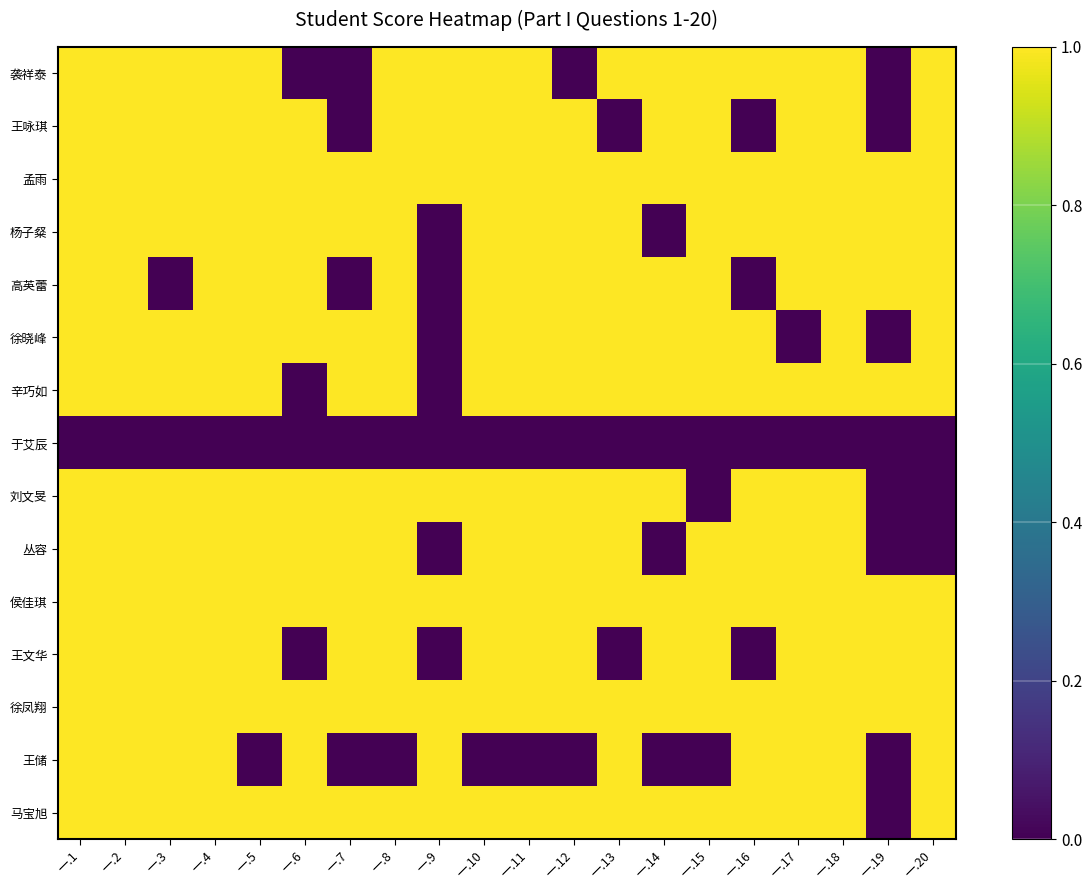

Reading left to right, what are all the values shown in this chart?

袭祥泰: 一.1=1	一.2=1	一.3=1	一.4=1	一.5=1	一.6=0	一.7=0	一.8=1	一.9=1	一.10=1	一.11=1	一.12=0	一.13=1	一.14=1	一.15=1	一.16=1	一.17=1	一.18=1	一.19=0	一.20=1
王咏琪: 一.1=1	一.2=1	一.3=1	一.4=1	一.5=1	一.6=1	一.7=0	一.8=1	一.9=1	一.10=1	一.11=1	一.12=1	一.13=0	一.14=1	一.15=1	一.16=0	一.17=1	一.18=1	一.19=0	一.20=1
孟雨: 一.1=1	一.2=1	一.3=1	一.4=1	一.5=1	一.6=1	一.7=1	一.8=1	一.9=1	一.10=1	一.11=1	一.12=1	一.13=1	一.14=1	一.15=1	一.16=1	一.17=1	一.18=1	一.19=1	一.20=1
杨子粲: 一.1=1	一.2=1	一.3=1	一.4=1	一.5=1	一.6=1	一.7=1	一.8=1	一.9=0	一.10=1	一.11=1	一.12=1	一.13=1	一.14=0	一.15=1	一.16=1	一.17=1	一.18=1	一.19=1	一.20=1
高英蕾: 一.1=1	一.2=1	一.3=0	一.4=1	一.5=1	一.6=1	一.7=0	一.8=1	一.9=0	一.10=1	一.11=1	一.12=1	一.13=1	一.14=1	一.15=1	一.16=0	一.17=1	一.18=1	一.19=1	一.20=1
徐晓峰: 一.1=1	一.2=1	一.3=1	一.4=1	一.5=1	一.6=1	一.7=1	一.8=1	一.9=0	一.10=1	一.11=1	一.12=1	一.13=1	一.14=1	一.15=1	一.16=1	一.17=0	一.18=1	一.19=0	一.20=1
辛巧如: 一.1=1	一.2=1	一.3=1	一.4=1	一.5=1	一.6=0	一.7=1	一.8=1	一.9=0	一.10=1	一.11=1	一.12=1	一.13=1	一.14=1	一.15=1	一.16=1	一.17=1	一.18=1	一.19=1	一.20=1
于艾辰: 一.1=0	一.2=0	一.3=0	一.4=0	一.5=0	一.6=0	一.7=0	一.8=0	一.9=0	一.10=0	一.11=0	一.12=0	一.13=0	一.14=0	一.15=0	一.16=0	一.17=0	一.18=0	一.19=0	一.20=0
刘文旻: 一.1=1	一.2=1	一.3=1	一.4=1	一.5=1	一.6=1	一.7=1	一.8=1	一.9=1	一.10=1	一.11=1	一.12=1	一.13=1	一.14=1	一.15=0	一.16=1	一.17=1	一.18=1	一.19=0	一.20=0
丛容: 一.1=1	一.2=1	一.3=1	一.4=1	一.5=1	一.6=1	一.7=1	一.8=1	一.9=0	一.10=1	一.11=1	一.12=1	一.13=1	一.14=0	一.15=1	一.16=1	一.17=1	一.18=1	一.19=0	一.20=0
侯佳琪: 一.1=1	一.2=1	一.3=1	一.4=1	一.5=1	一.6=1	一.7=1	一.8=1	一.9=1	一.10=1	一.11=1	一.12=1	一.13=1	一.14=1	一.15=1	一.16=1	一.17=1	一.18=1	一.19=1	一.20=1
王文华: 一.1=1	一.2=1	一.3=1	一.4=1	一.5=1	一.6=0	一.7=1	一.8=1	一.9=0	一.10=1	一.11=1	一.12=1	一.13=0	一.14=1	一.15=1	一.16=0	一.17=1	一.18=1	一.19=1	一.20=1
徐凤翔: 一.1=1	一.2=1	一.3=1	一.4=1	一.5=1	一.6=1	一.7=1	一.8=1	一.9=1	一.10=1	一.11=1	一.12=1	一.13=1	一.14=1	一.15=1	一.16=1	一.17=1	一.18=1	一.19=1	一.20=1
王储: 一.1=1	一.2=1	一.3=1	一.4=1	一.5=0	一.6=1	一.7=0	一.8=0	一.9=1	一.10=0	一.11=0	一.12=0	一.13=1	一.14=0	一.15=0	一.16=1	一.17=1	一.18=1	一.19=0	一.20=1
马宝旭: 一.1=1	一.2=1	一.3=1	一.4=1	一.5=1	一.6=1	一.7=1	一.8=1	一.9=1	一.10=1	一.11=1	一.12=1	一.13=1	一.14=1	一.15=1	一.16=1	一.17=1	一.18=1	一.19=0	一.20=1